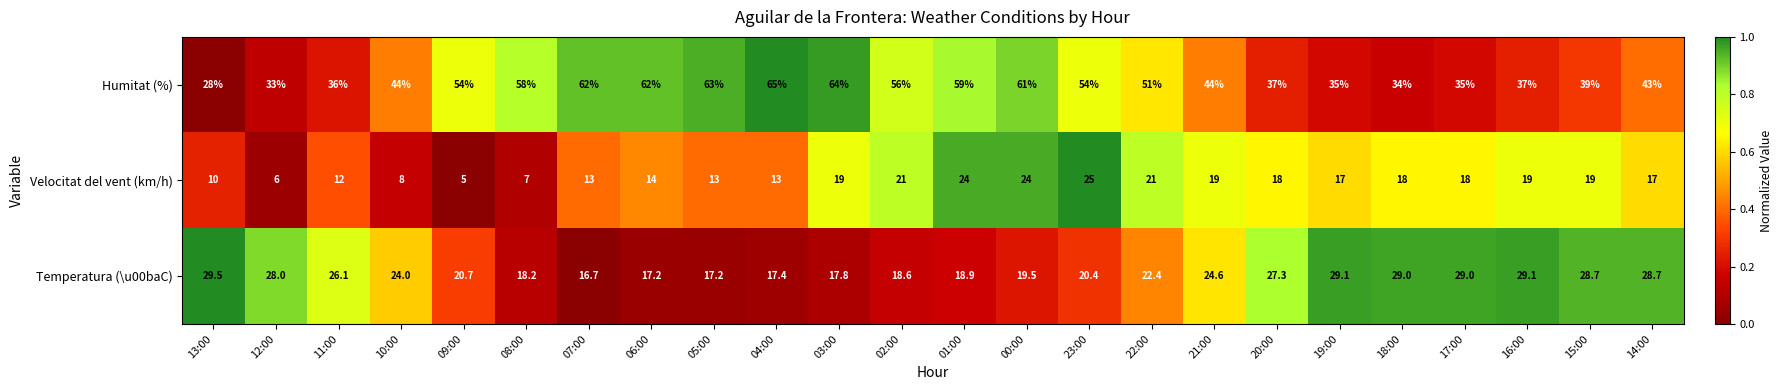

At which category does the chart reach its peak across all series?

04:00